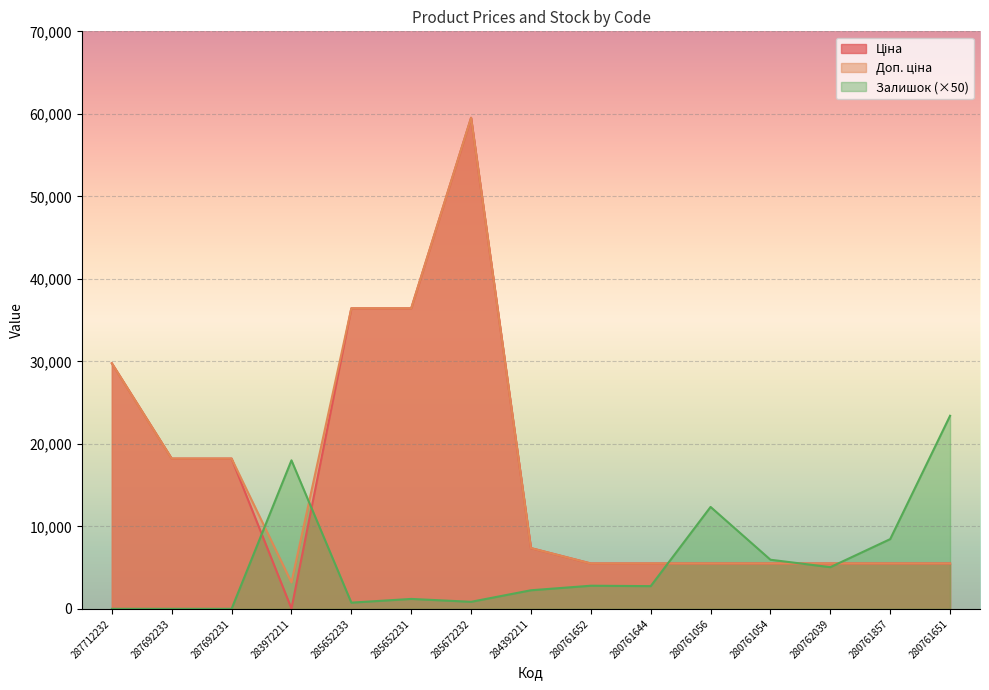

What are all the series names shown in the legend?

Ціна, Доп. ціна, Залишок